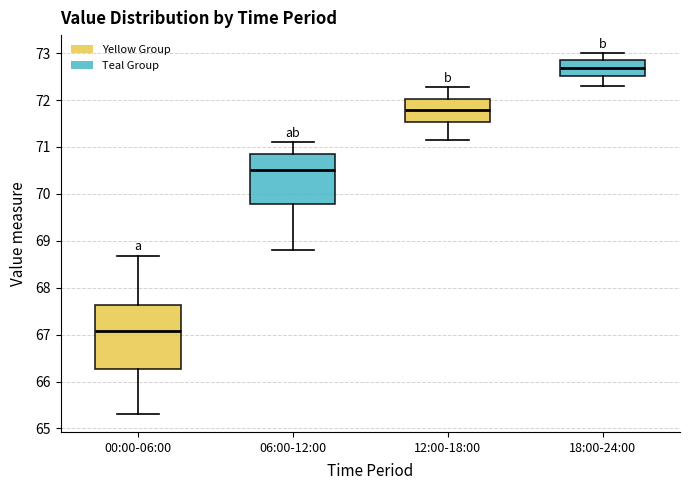

Which box's median line is the lowest?

00:00-06:00